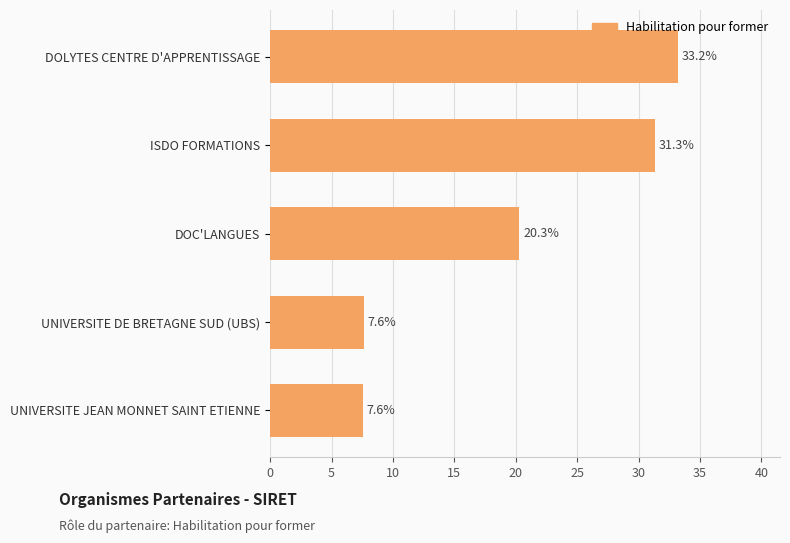

Reading top to bottom, extract all data points from this chart.

DOLYTES CENTRE D'APPRENTISSAGE=33.2	ISDO FORMATIONS=31.3	DOC'LANGUES=20.3	UNIVERSITE DE BRETAGNE SUD (UBS)=7.6	UNIVERSITE JEAN MONNET SAINT ETIENNE=7.6